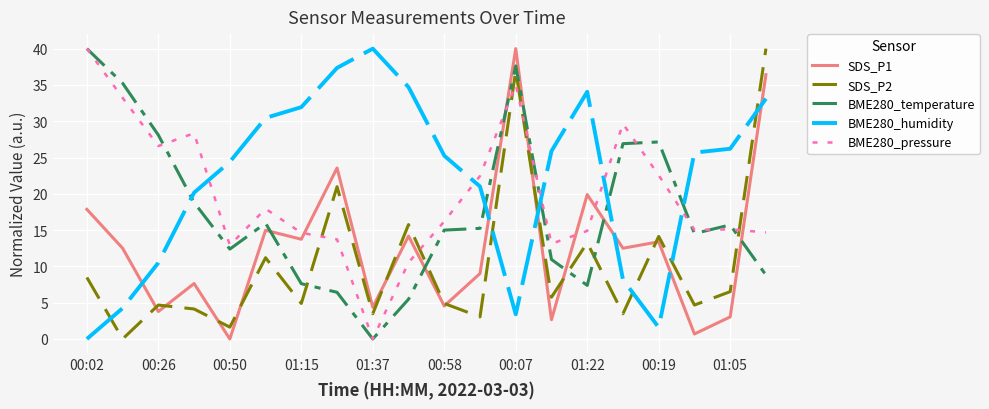

Rank the series by their average value, from highest to lowest.

BME280_humidity, BME280_pressure, BME280_temperature, SDS_P1, SDS_P2